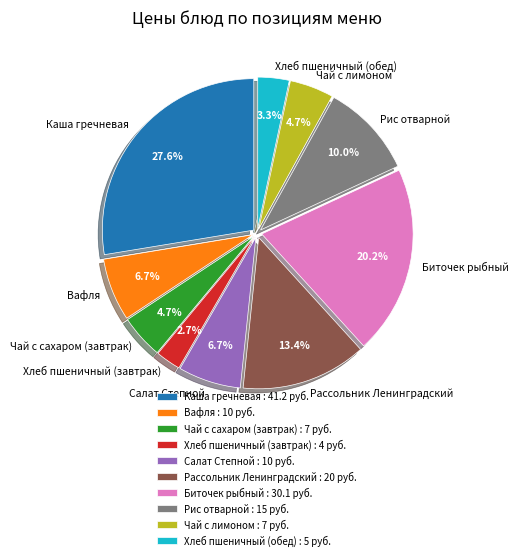

Is there a majority slice in this chart?

No